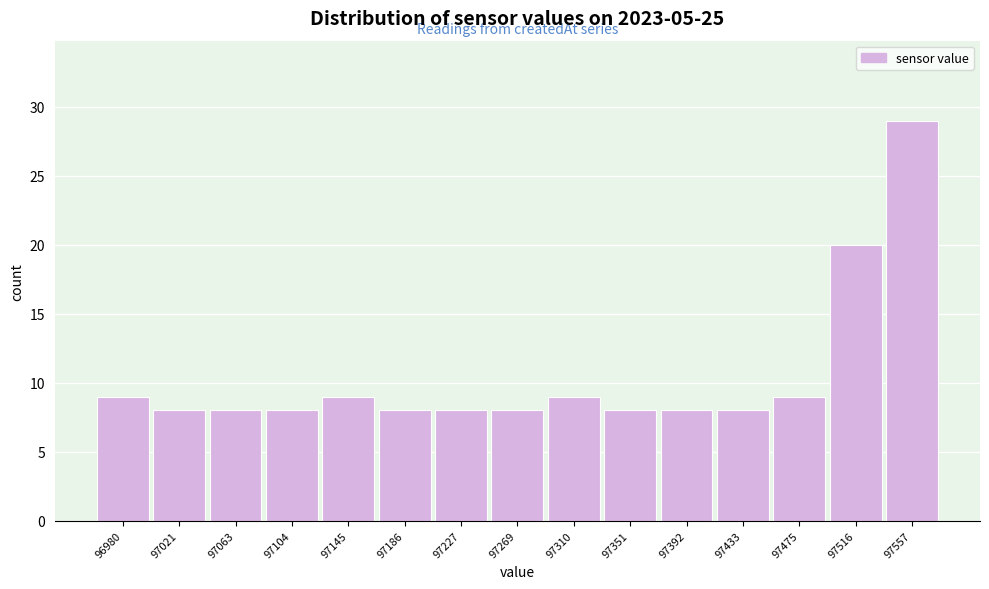

Over which range of the x-axis is the bar tallest?

97535 to 97580